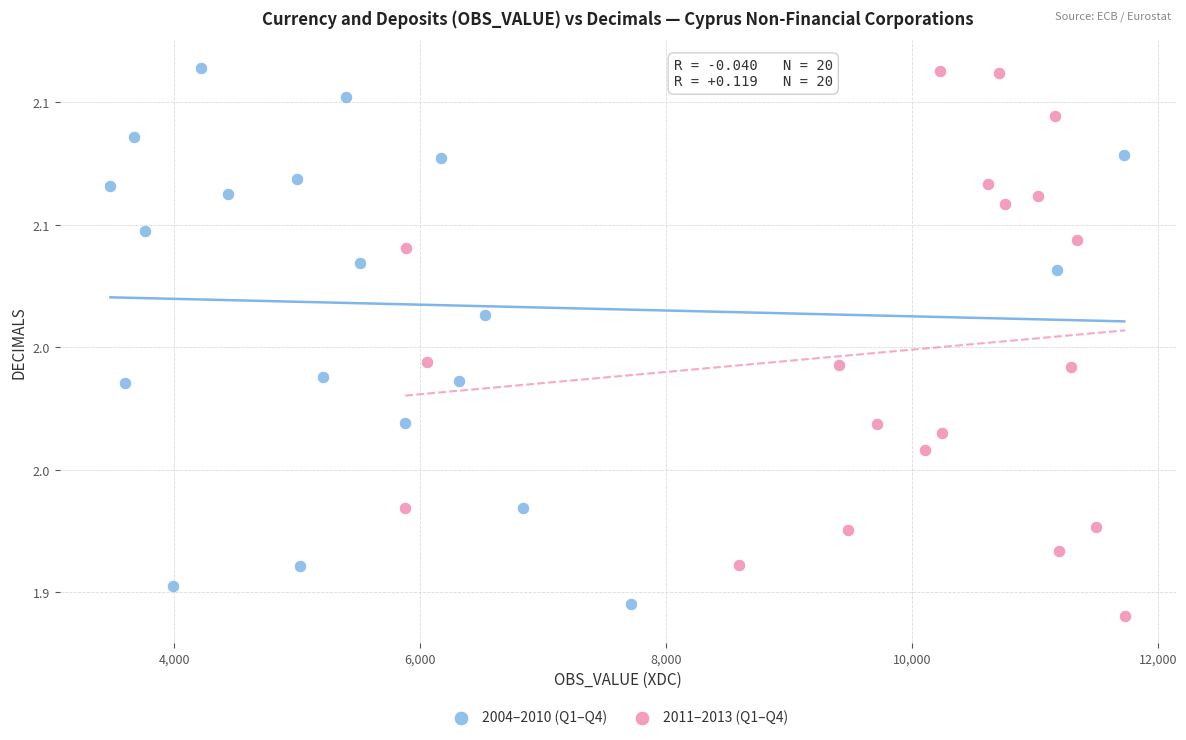

Which series contains the lowest Y value?

2011–2013 (Q1–Q4)